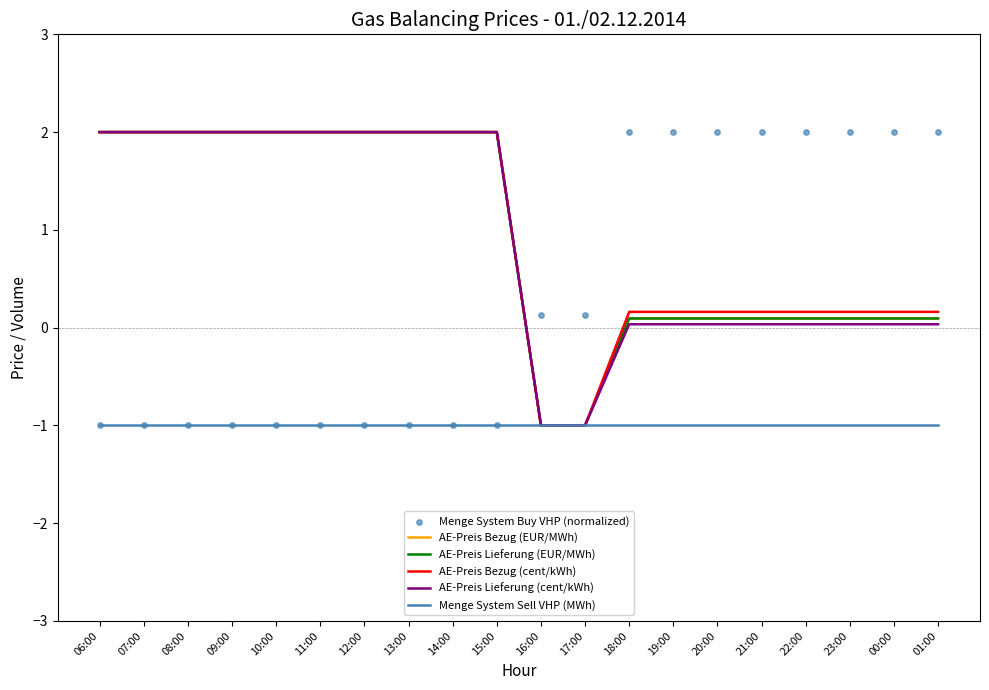

What are all the series names shown in the legend?

AE-Preis Bezug (EUR/MWh), AE-Preis Lieferung (EUR/MWh), AE-Preis Bezug (cent/kWh), AE-Preis Lieferung (cent/kWh), Menge System Sell VHP (MWh), Menge System Buy VHP (normalized)